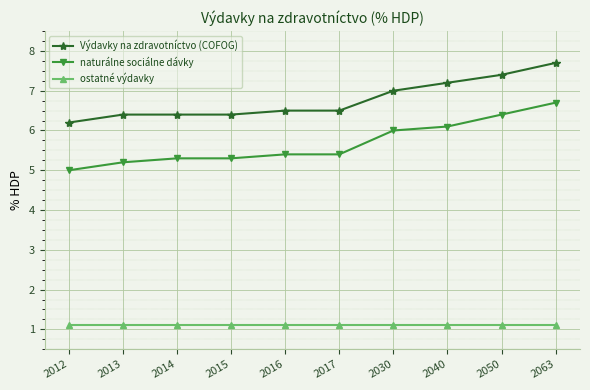

Which series has the largest range (max minus min)?

naturálne sociálne dávky